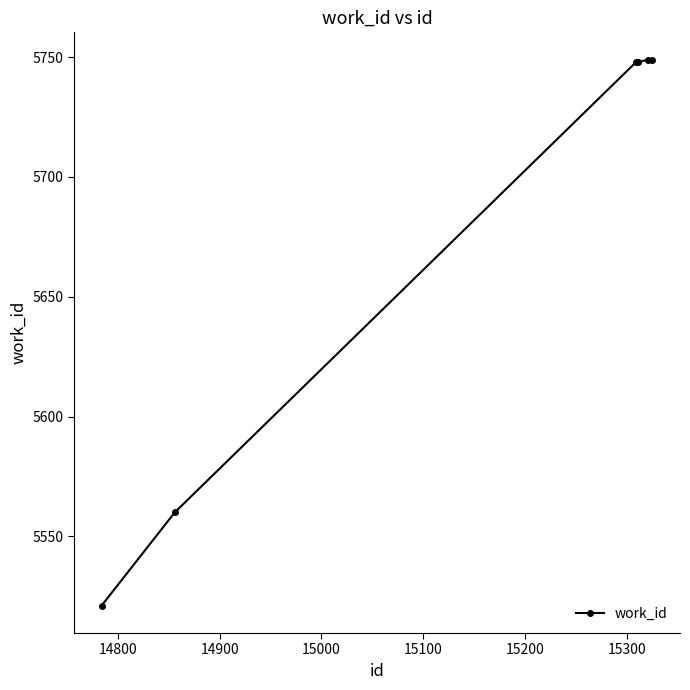

What is the value of the 1st point from the left?

5521